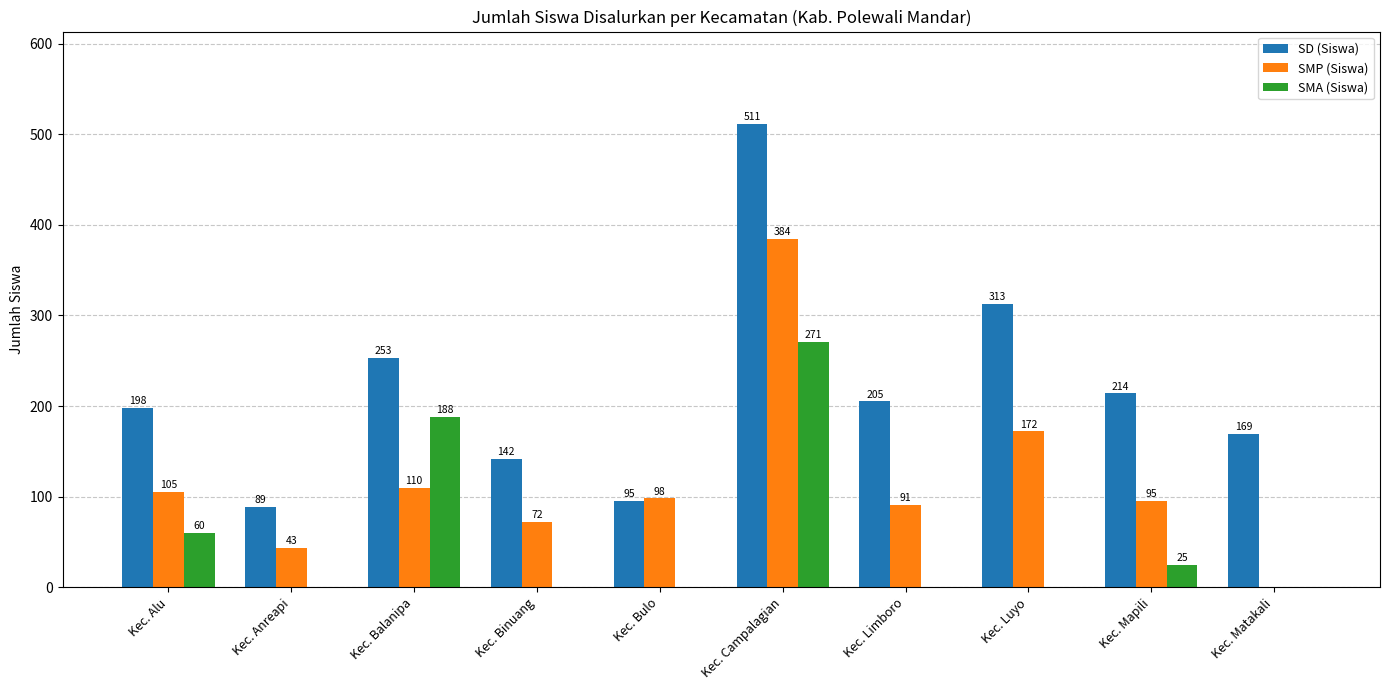

How many positive values does the SMP (Siswa) series have?

9